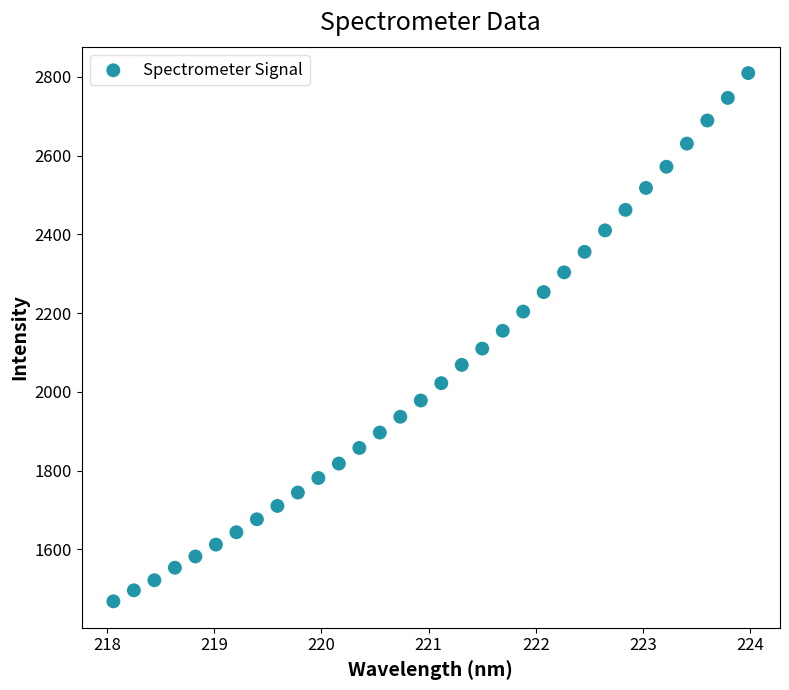

What is the range of Y values (max minus min)?

1341.4